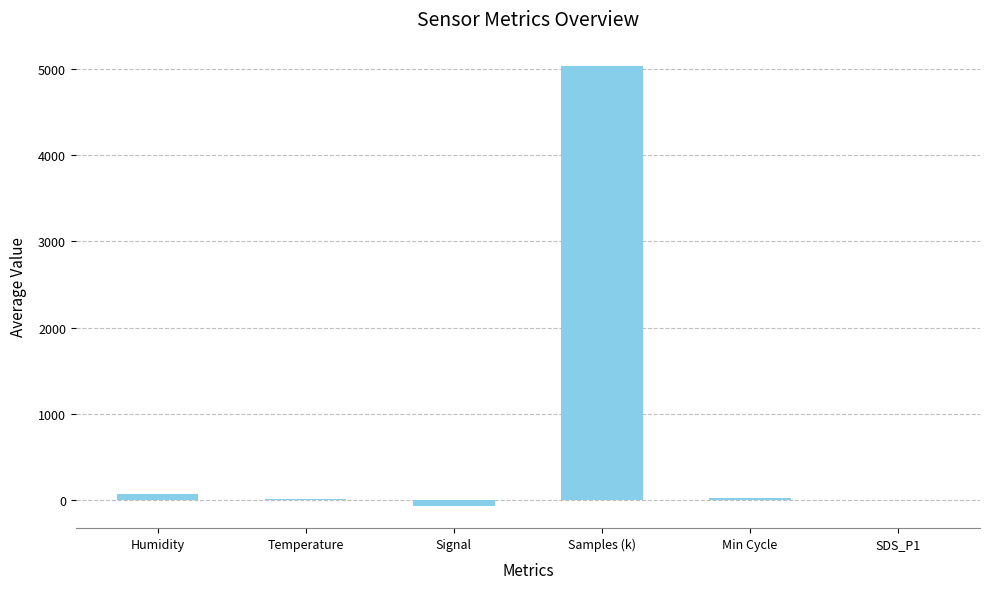

What is the average value?

846.4